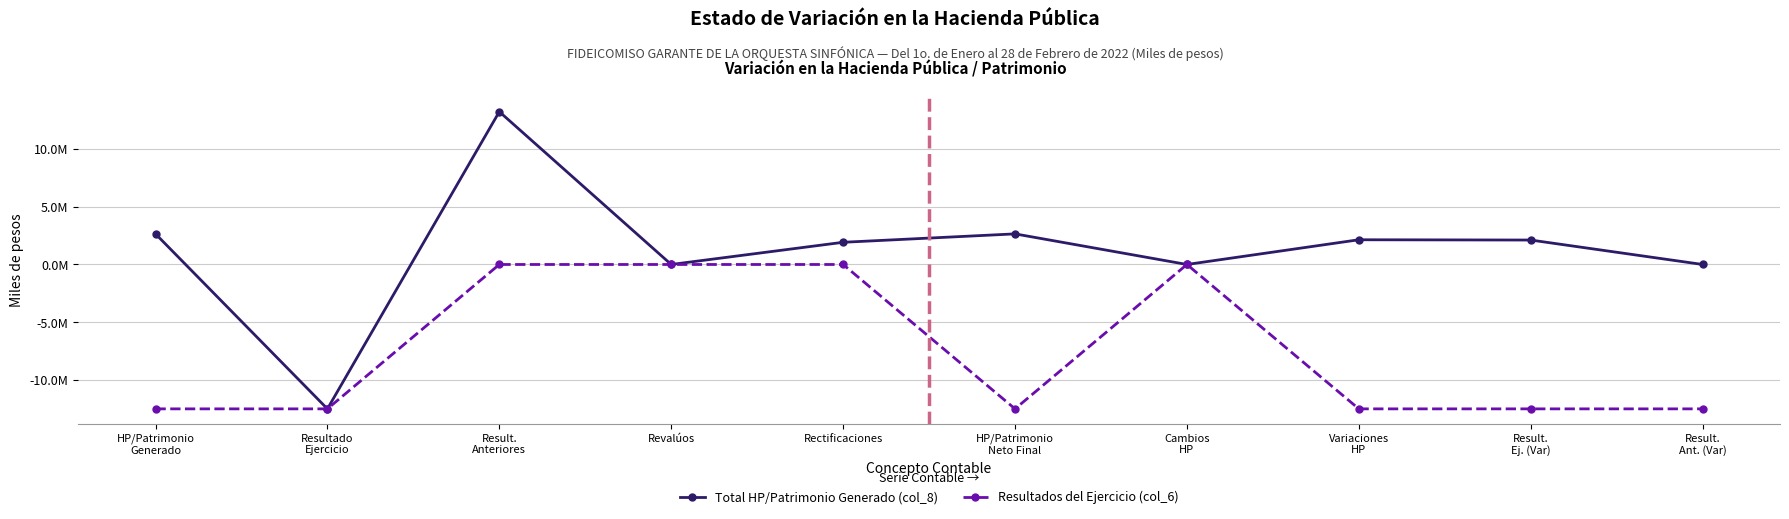

Reading left to right, extract all data points from this chart.

Total HP/Patrimonio Generado (col_8): 2643896.0	-12472549.0	13199144.0	0.0	1917300.9	2643896.0	0.0	2135570.9	2111133.9	0.0
Resultados del Ejercicio (col_6): -12472549.0	-12472549.0	0.0	0.0	0.0	-12472549.0	0.0	-12472549.0	-12472549.0	-12472549.0